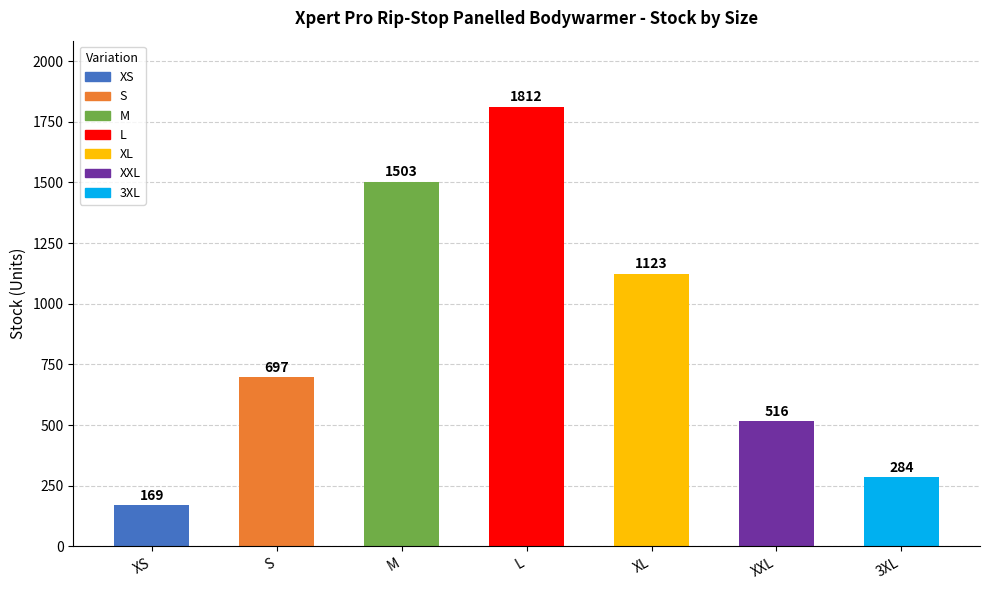

What is the label of the 7th bar from the right?

XS